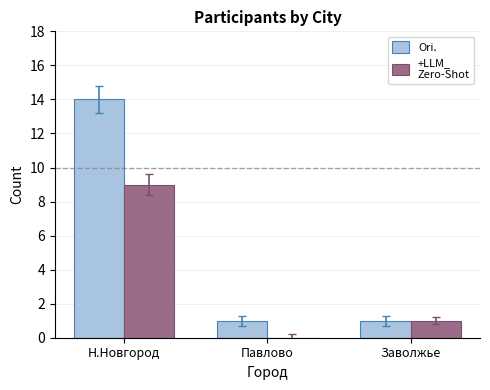

At which category is the sum across all series the highest?

Н.Новгород